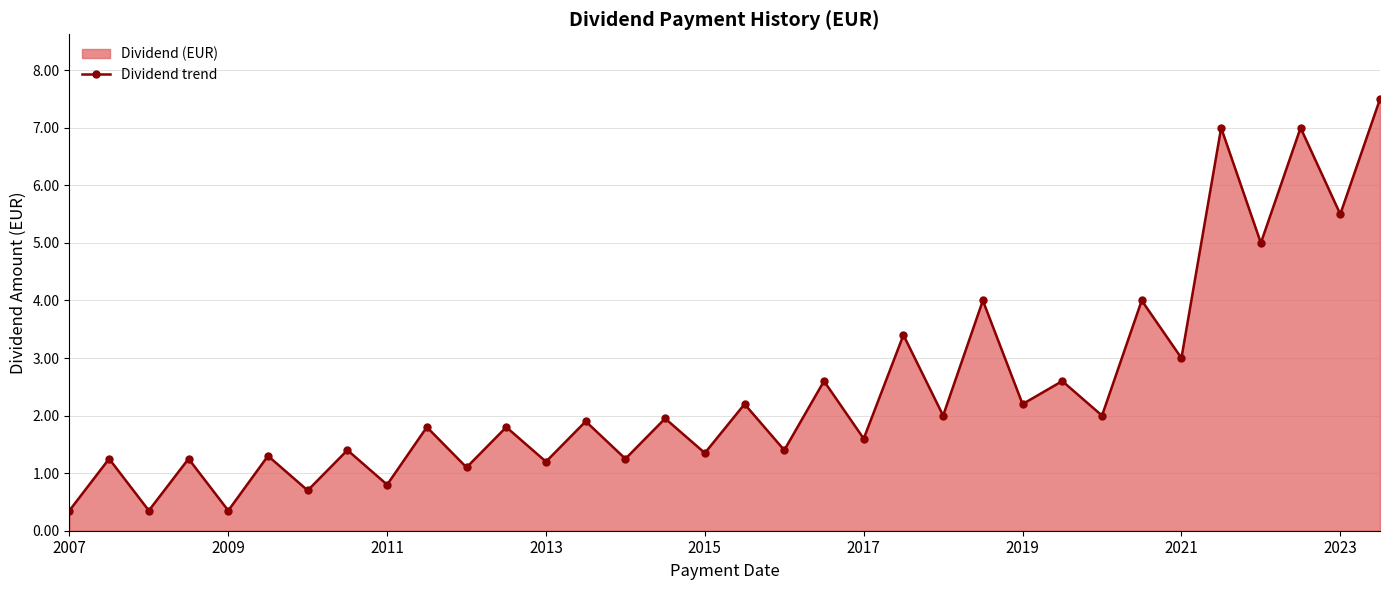

What is the value of the 4th point from the left?

1.2